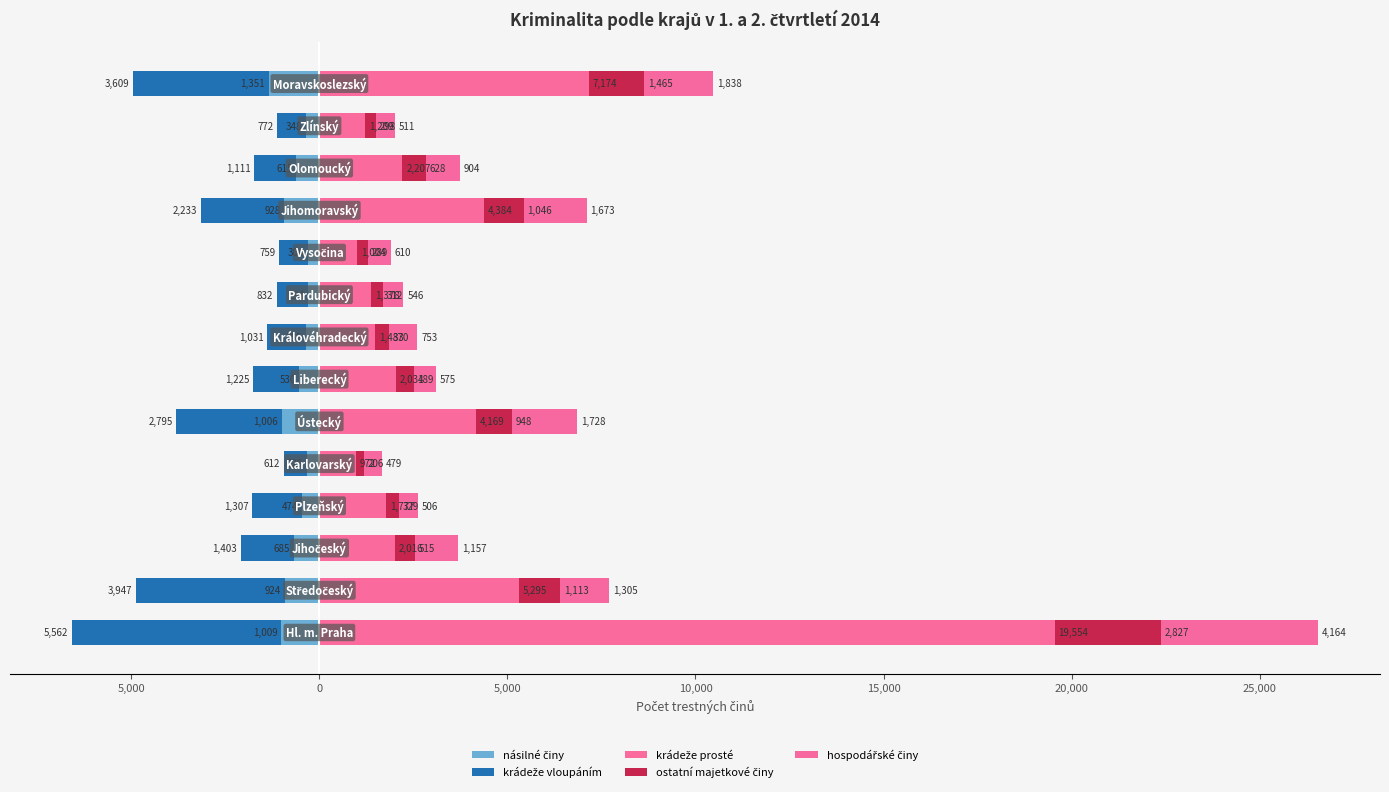

What is the difference between the highest and lowest values at 11?

3318